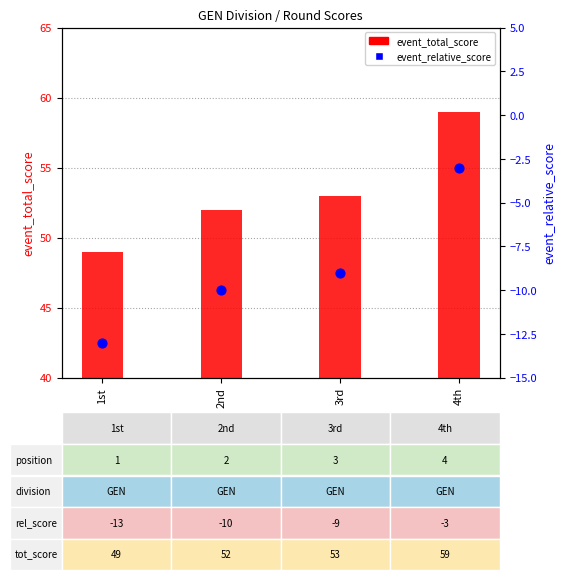

Which series has the largest total across all categories?

event_total_score